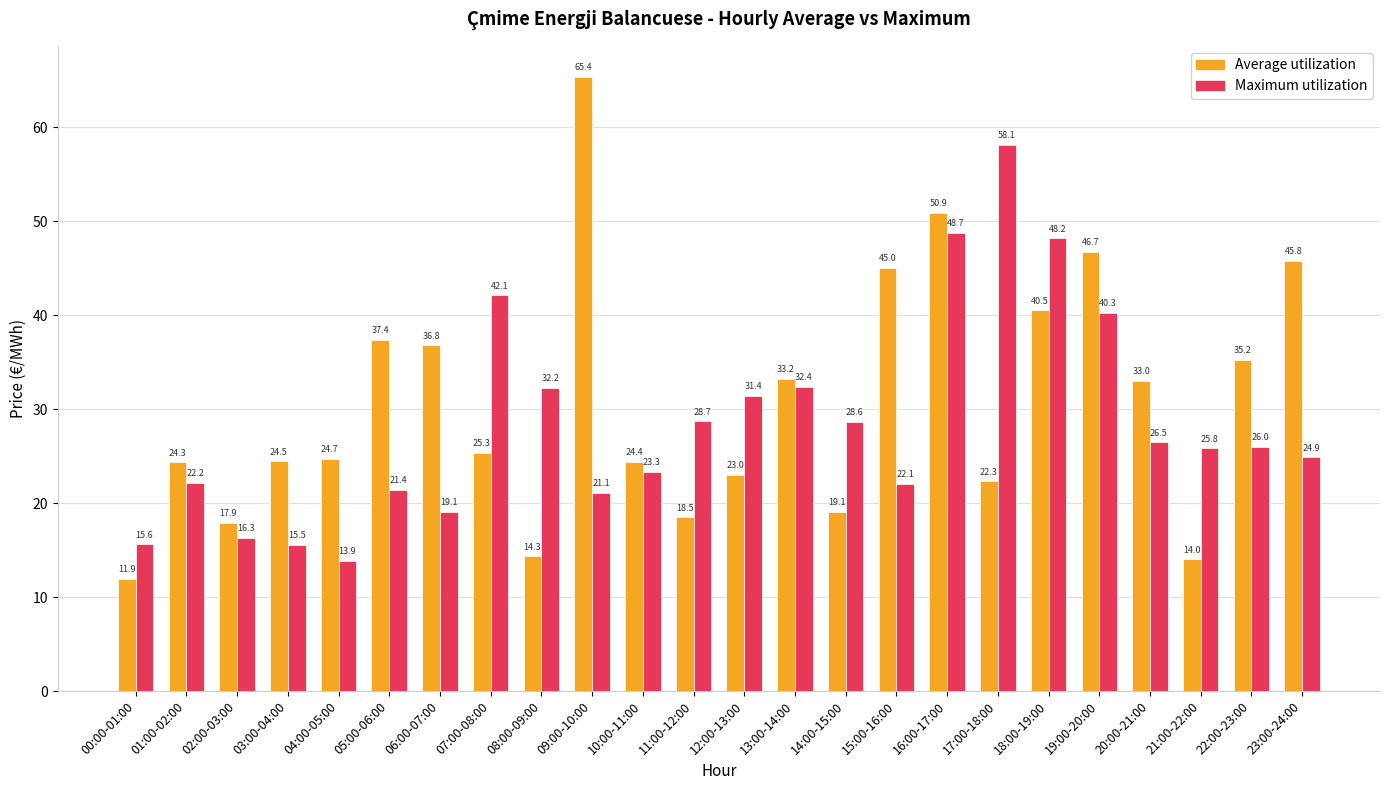

How many bars are there in total?

48